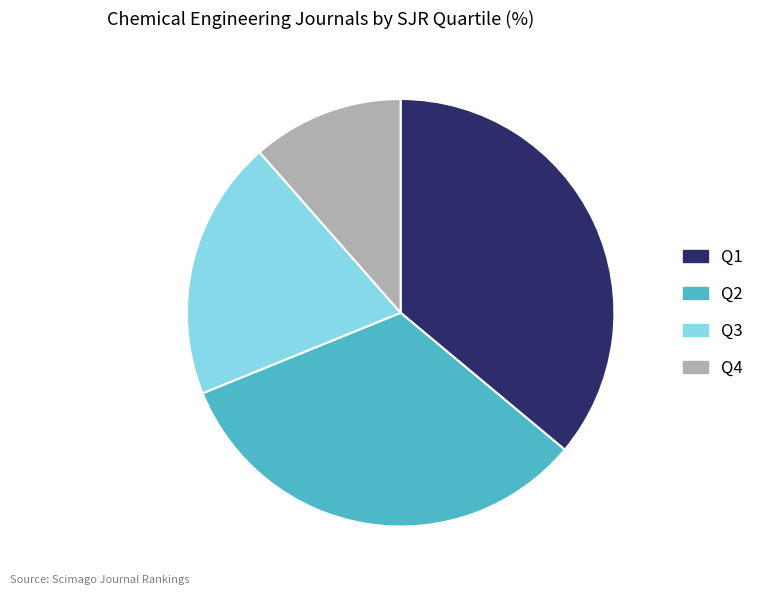

Which category has the smallest portion of the pie?

Q4